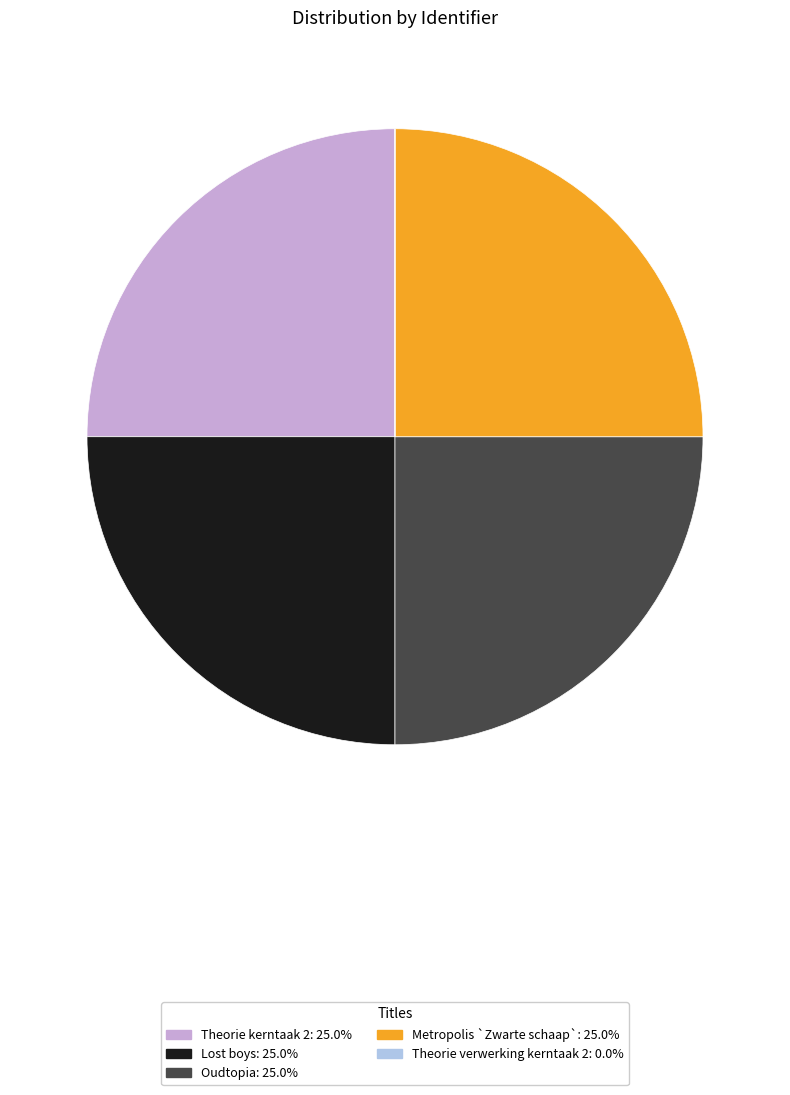

Is there any slice that represents more than half of the pie?

No